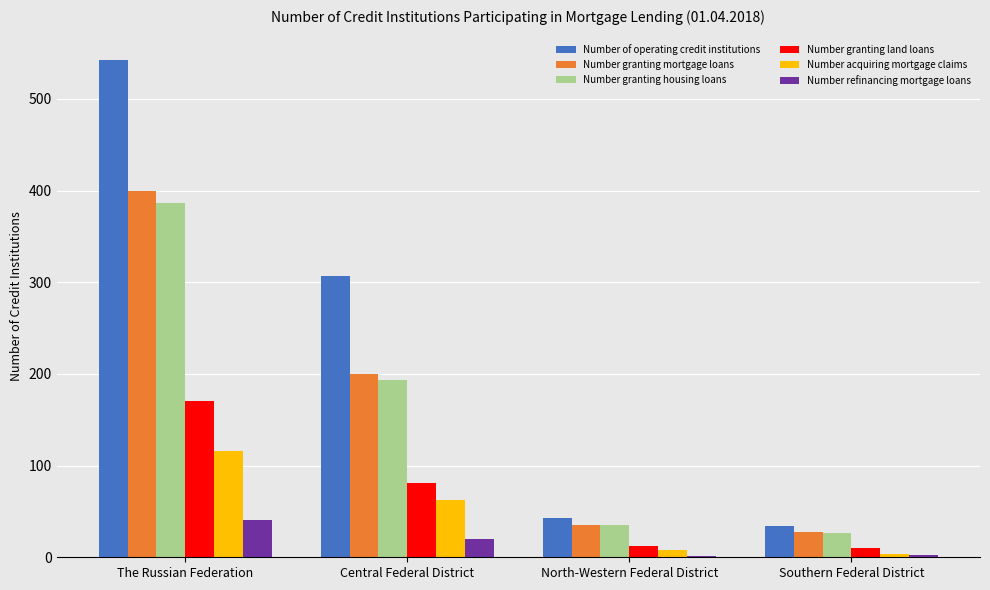

What is the total value across all series at Southern Federal District?

105